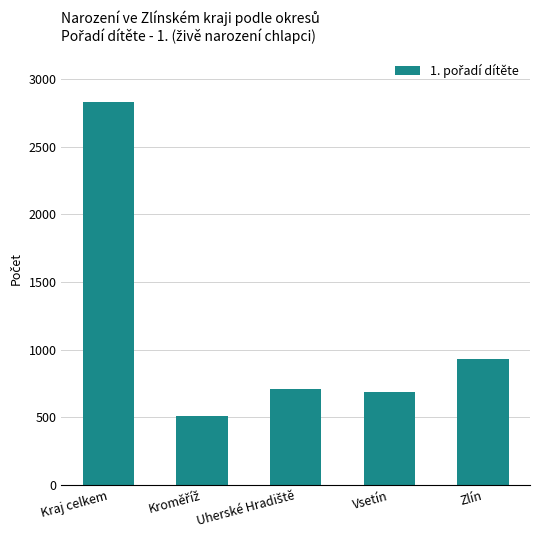

What is the label of the 5th bar from the right?

Kraj celkem